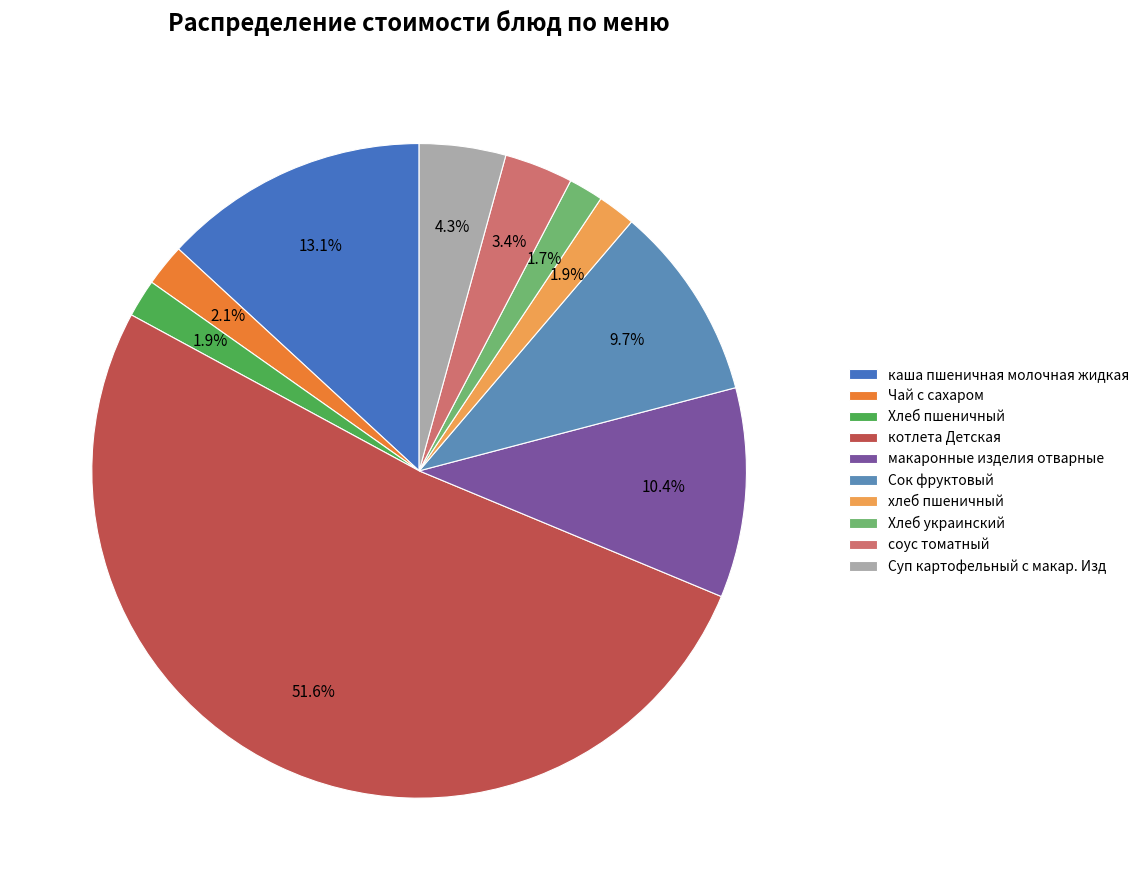

To the nearest percent, what is the combined percentage of Суп картофельный с макар. Изд and Сок фруктовый?

14%